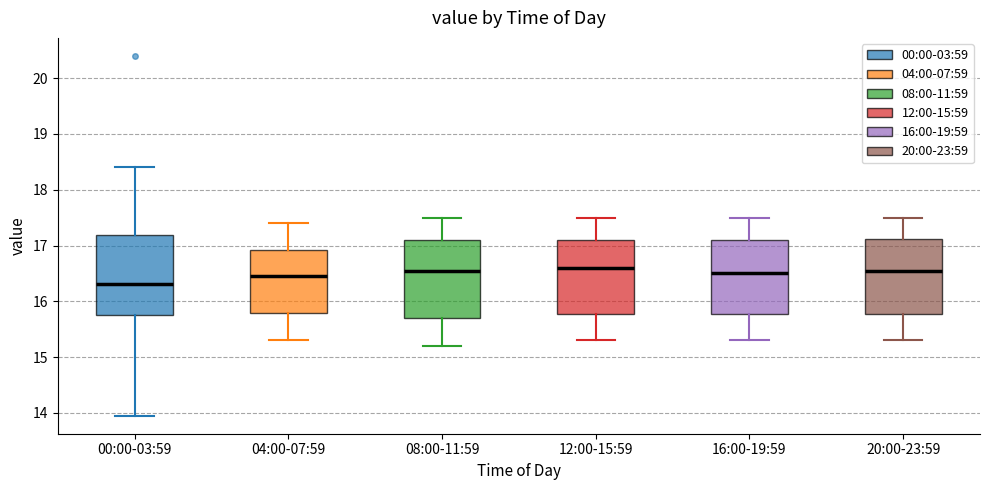

Reading left to right, transcribe this box plot: for each box, give where its median line is, the range the box spans, and where its two whiskers end, as read against the y-axis. The values are not printed on the chart, so give them approximately, as read against the axis.

00:00-03:59: median 16.3, box 15.8 to 17.2, whiskers 14.0 to 18.4
04:00-07:59: median 16.5, box 15.8 to 16.9, whiskers 15.3 to 17.4
08:00-11:59: median 16.6, box 15.7 to 17.1, whiskers 15.2 to 17.5
12:00-15:59: median 16.6, box 15.8 to 17.1, whiskers 15.3 to 17.5
16:00-19:59: median 16.5, box 15.8 to 17.1, whiskers 15.3 to 17.5
20:00-23:59: median 16.6, box 15.8 to 17.1, whiskers 15.3 to 17.5